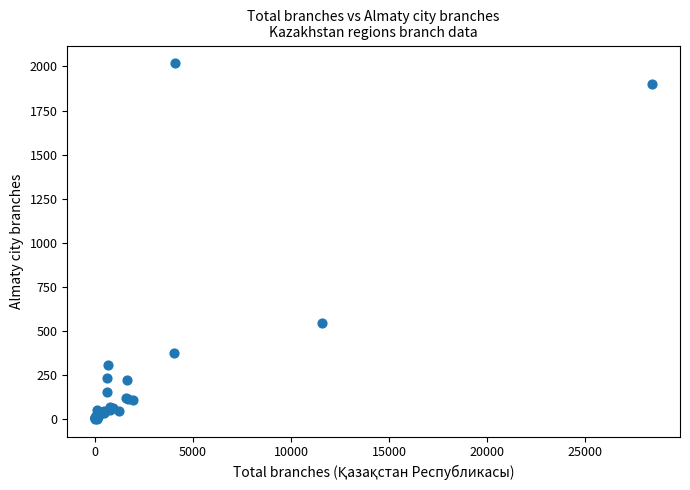

What Y value in the scatter plot is closest to 1009?

545